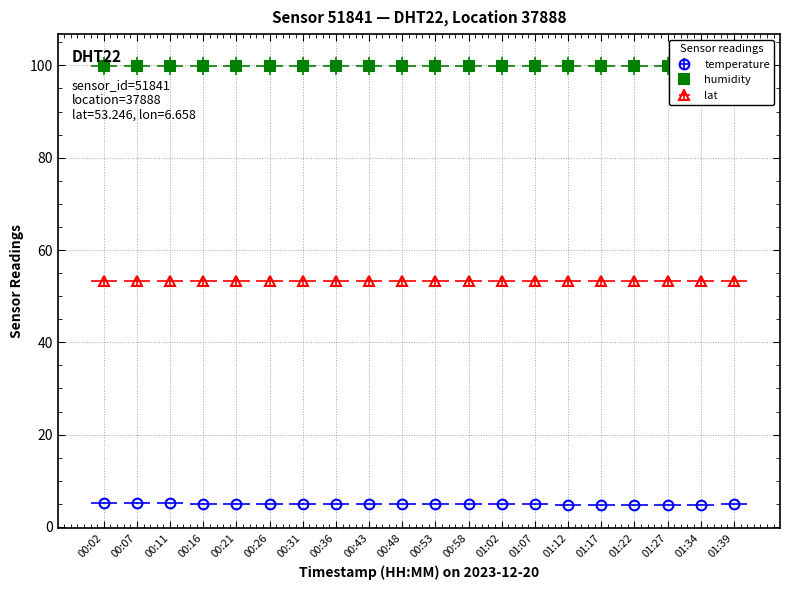

How many lines are shown in the chart?

3